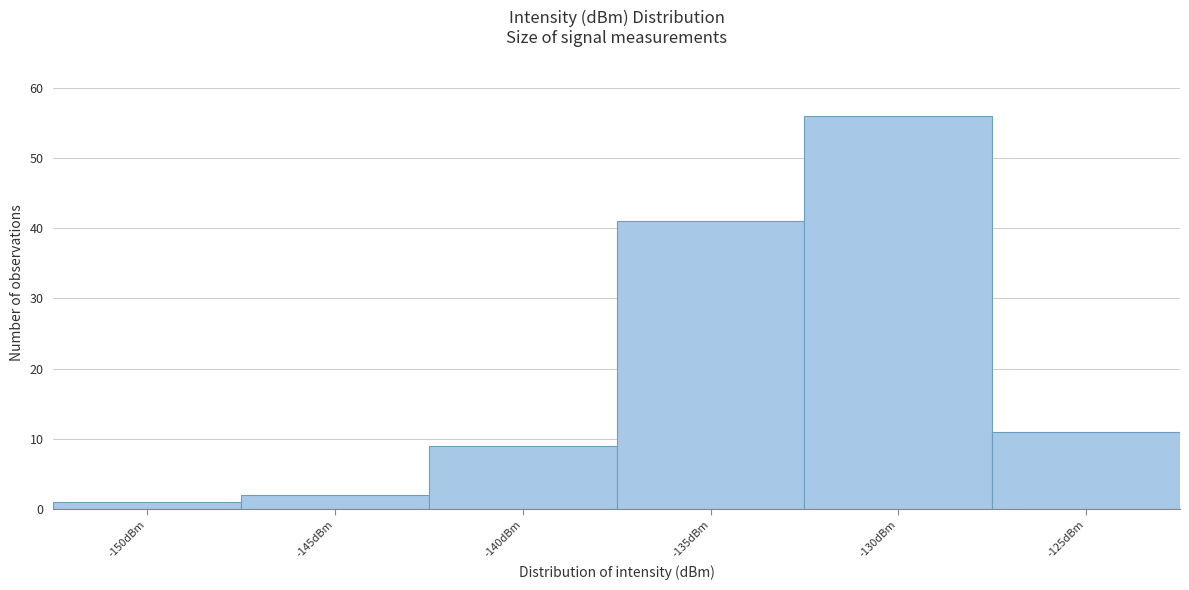

Reading right to left, transcribe all the data shown in this chart.

11	56	41	9	2	1